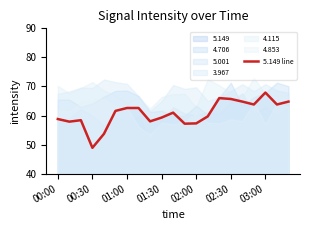

What value does the data have at 7?

62.6